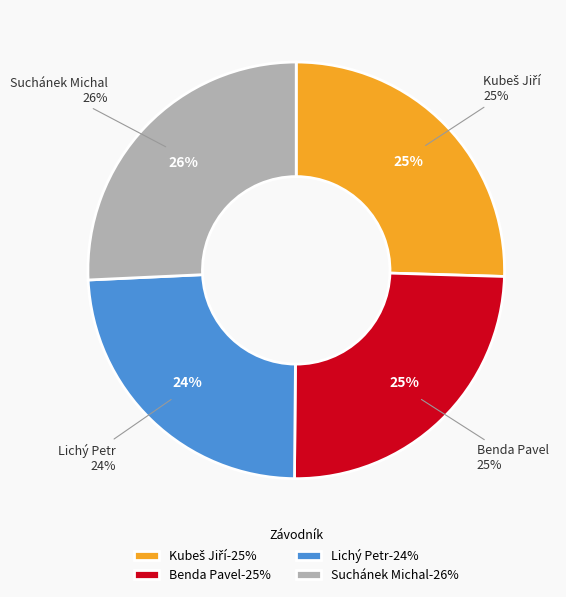

How much of the chart is everything except Lichý Petr?

75.9%